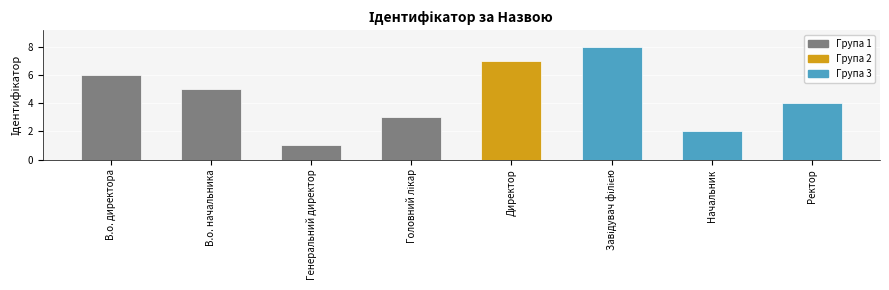

At which label is the value closest to 4?

Ректор